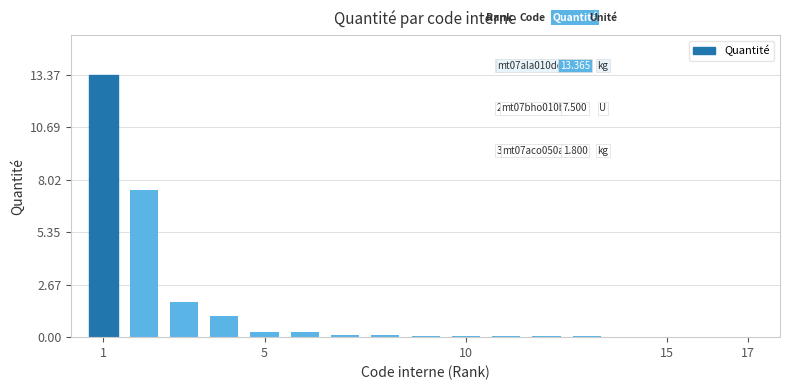

How many distinct data groups are displayed?

1